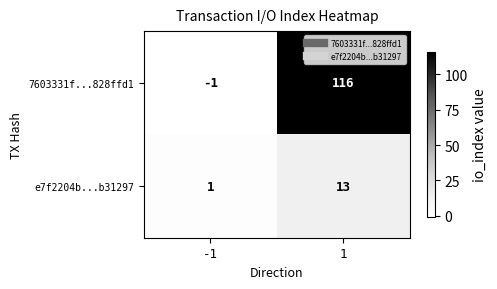

At -1, list the series in order from smallest to largest.

7603331f...828ffd1, e7f2204b...b31297